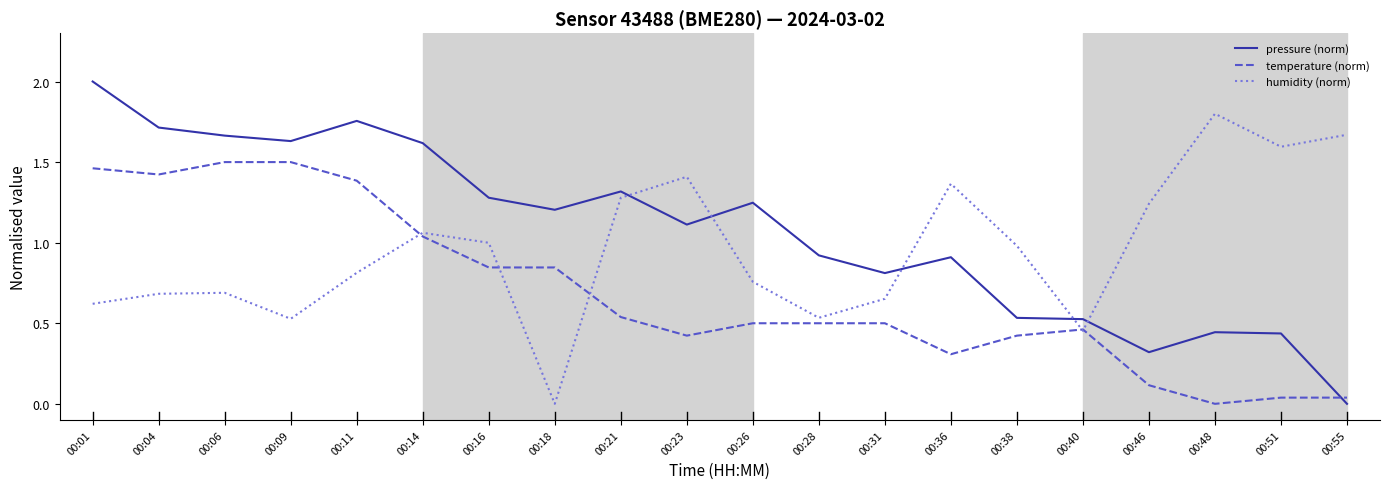

The value of humidity (norm) at 00:11 is 0.5. True or false?

False